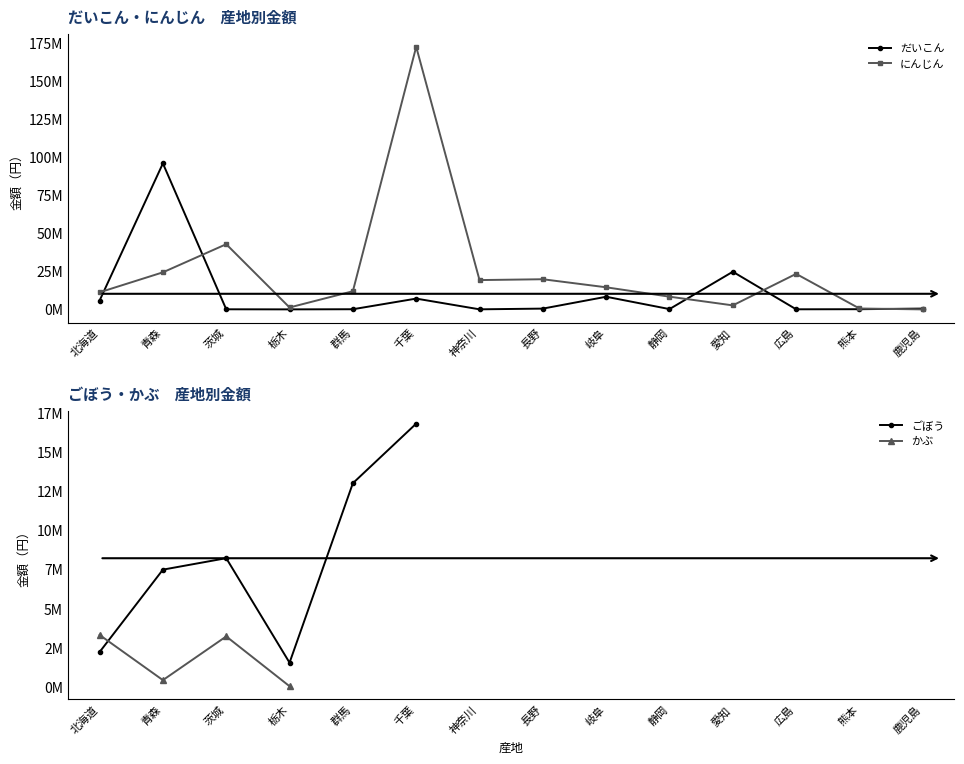

The にんじん series shows 11218425 at 北海道. True or false?

True